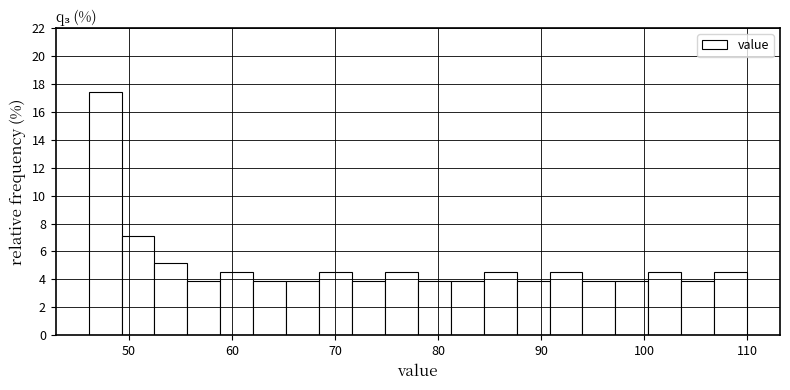

Read against the x-axis, roughly where is the centre of the tallest bar?

48